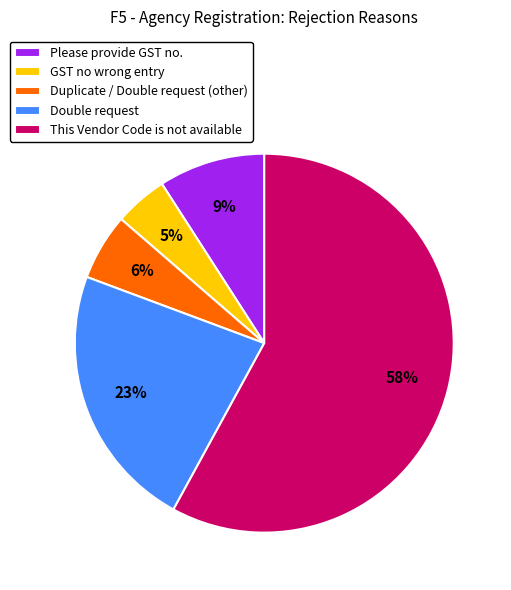

Do Please provide GST no. and Double request together represent more than half of the pie?

No